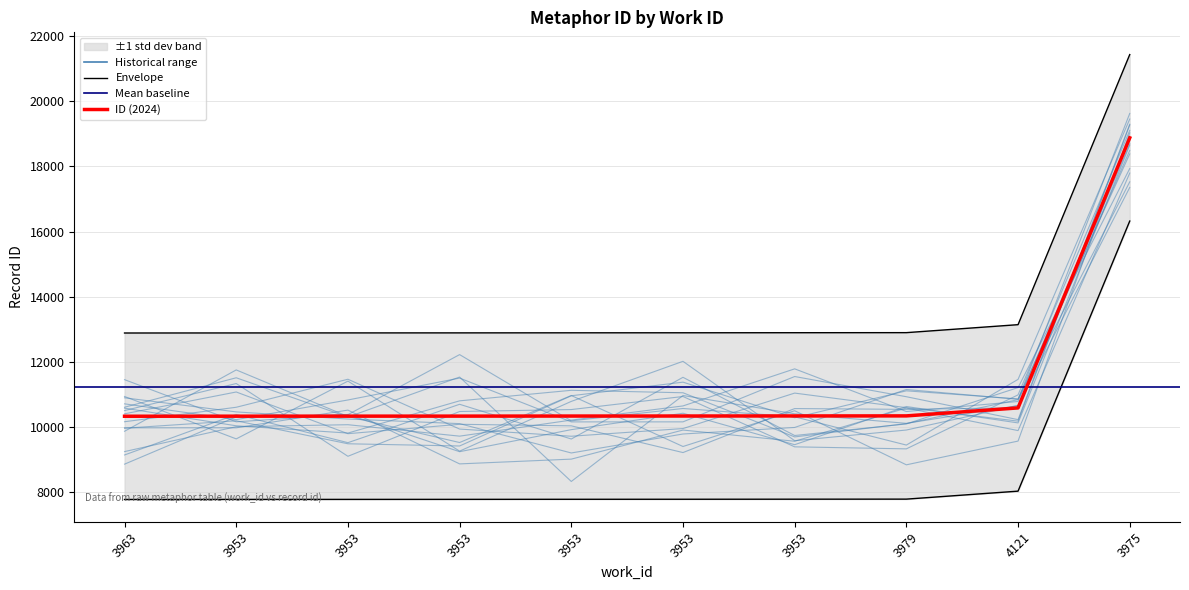

Rank the categories by value from lowest to highest.

3963, 3953, 3953, 3953, 3953, 3953, 3953, 3979, 4121, 3975